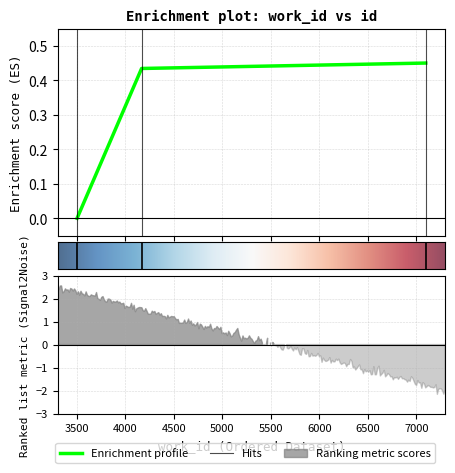

True or false: the data shows 0.8 at 4169.

False